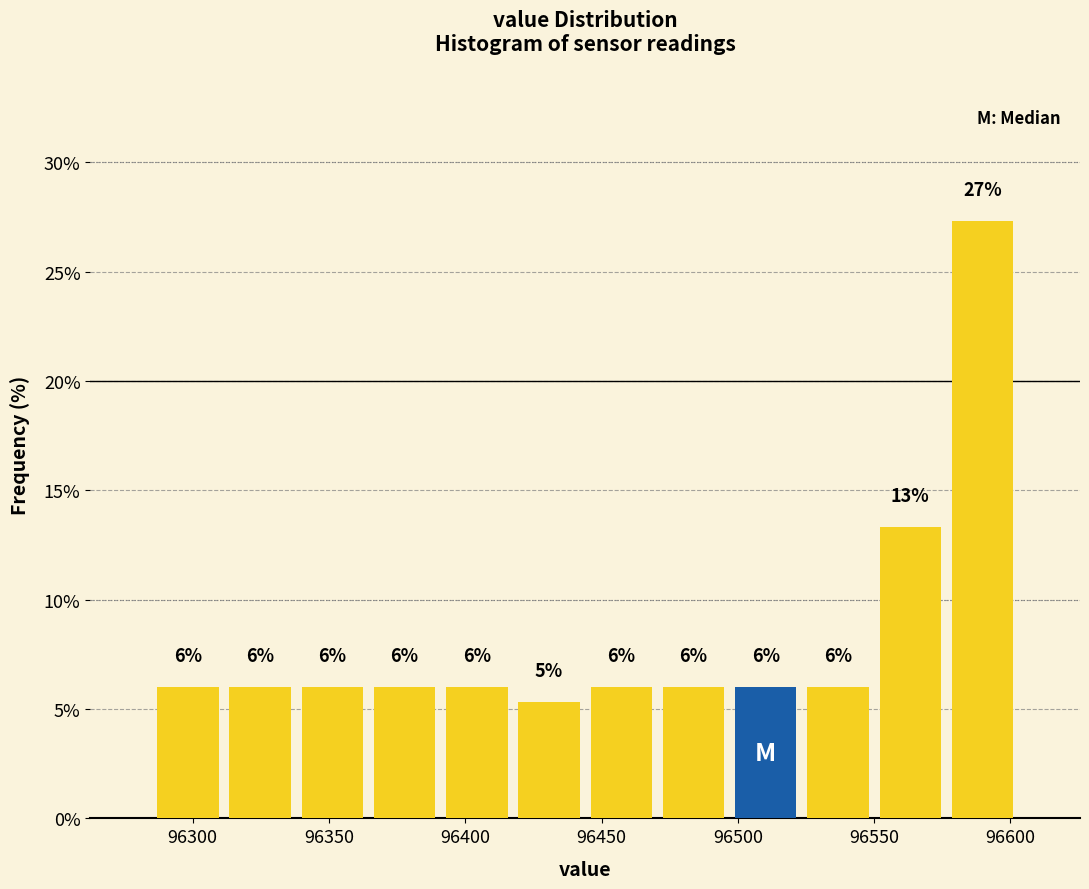

Over which range of the x-axis is the bar tallest?

96576.5 to 96603.0